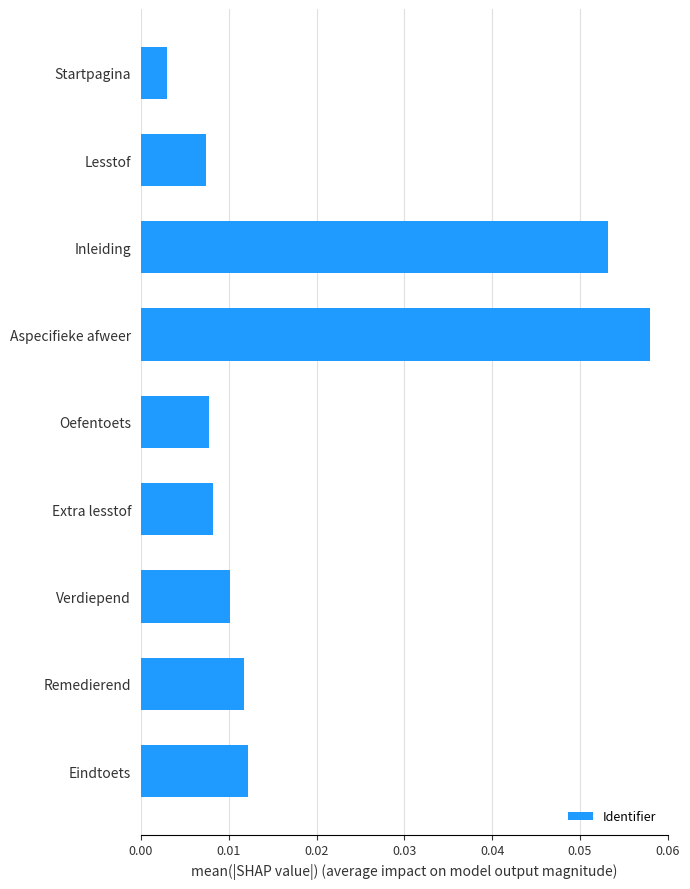

True or false: the data shows 0.0 at Inleiding.

False